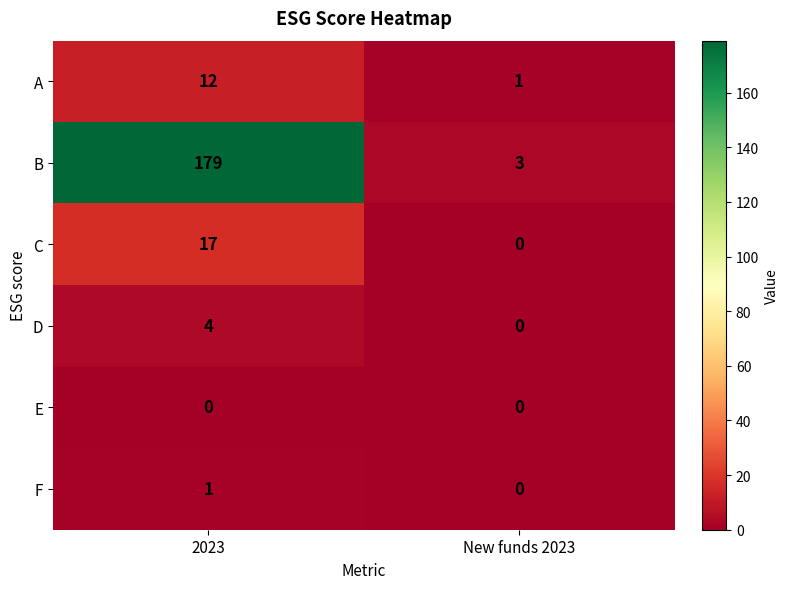

What value does the D series have at 2023?

4